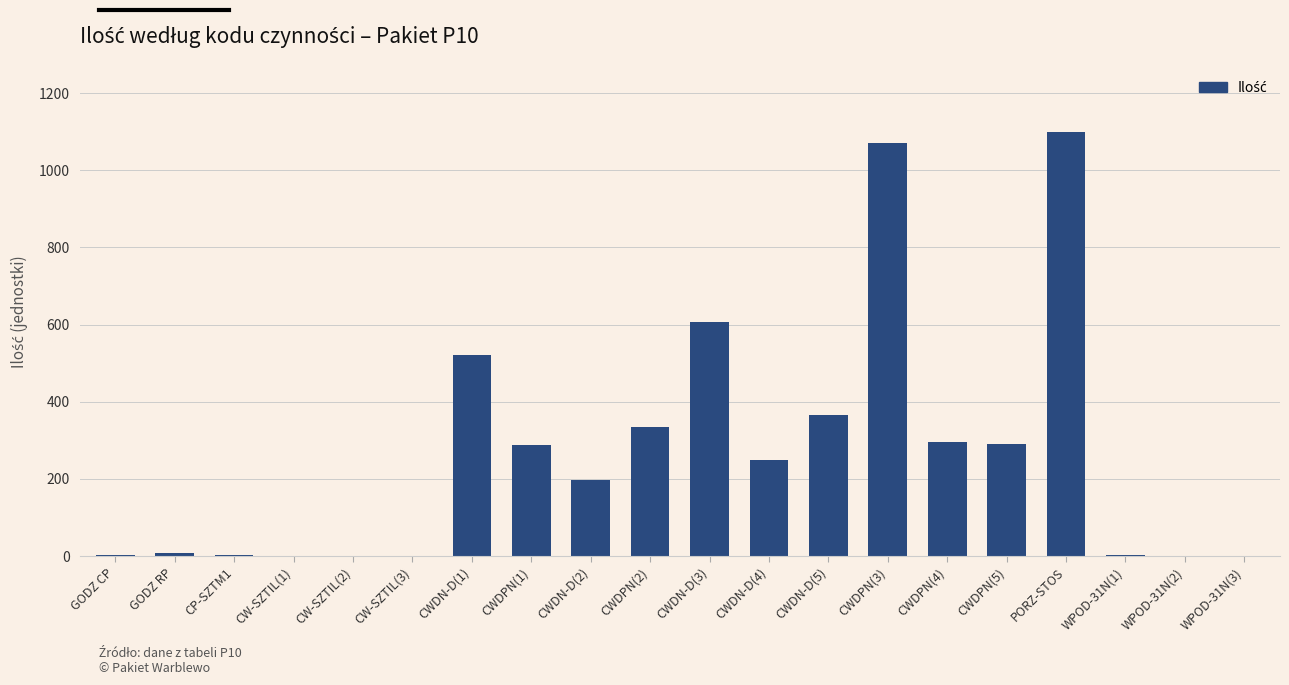

Count the number of data series in this chart.

1